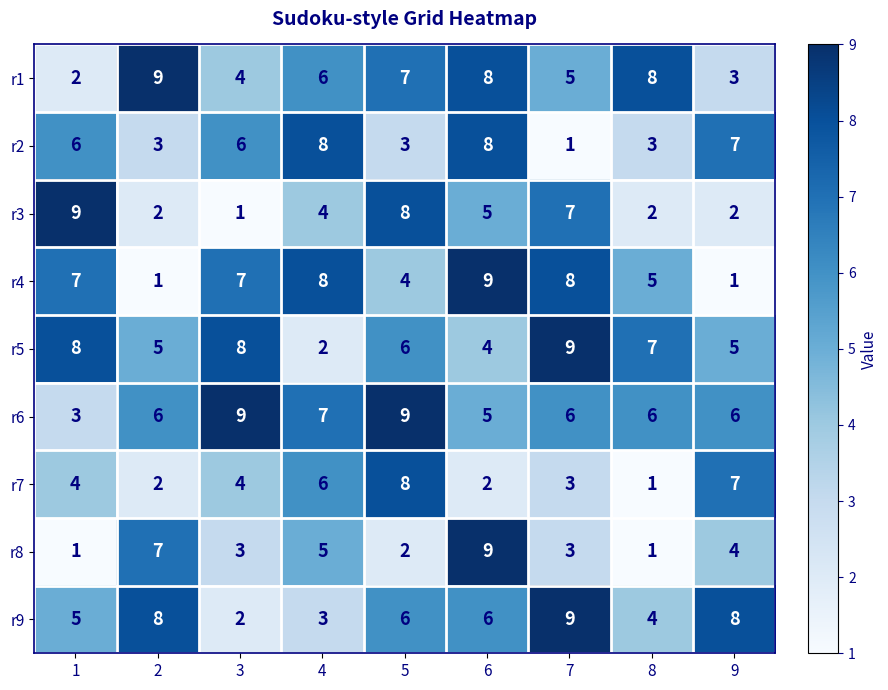

Where is r1 nearest to the value 5?

7